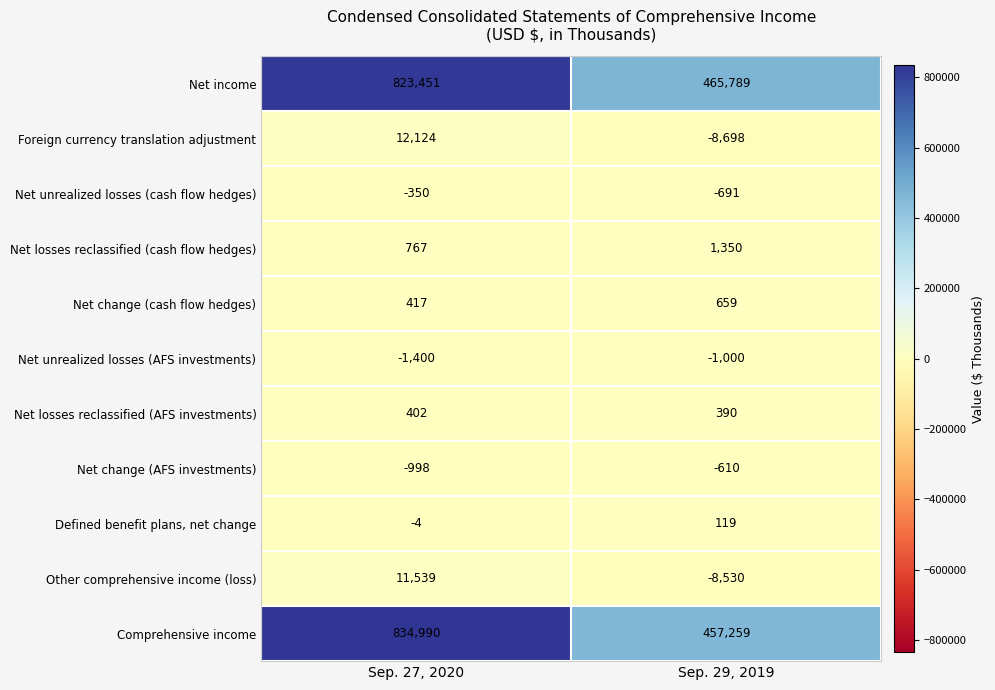

What is the smallest value displayed?

-8698